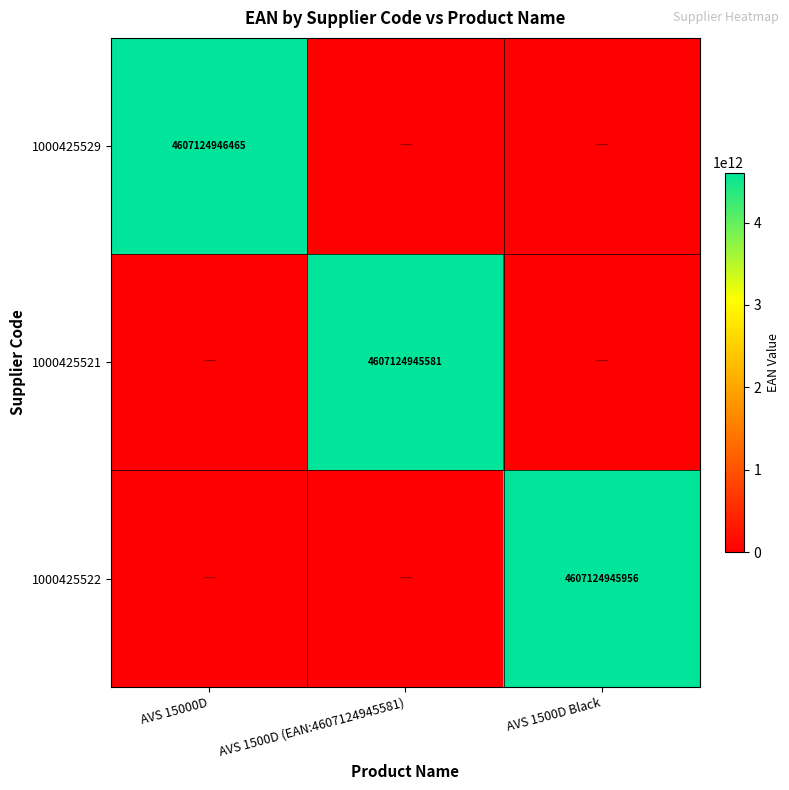

Is it true that 1000425529 equals 6822663039350 at AVS 15000D?

False